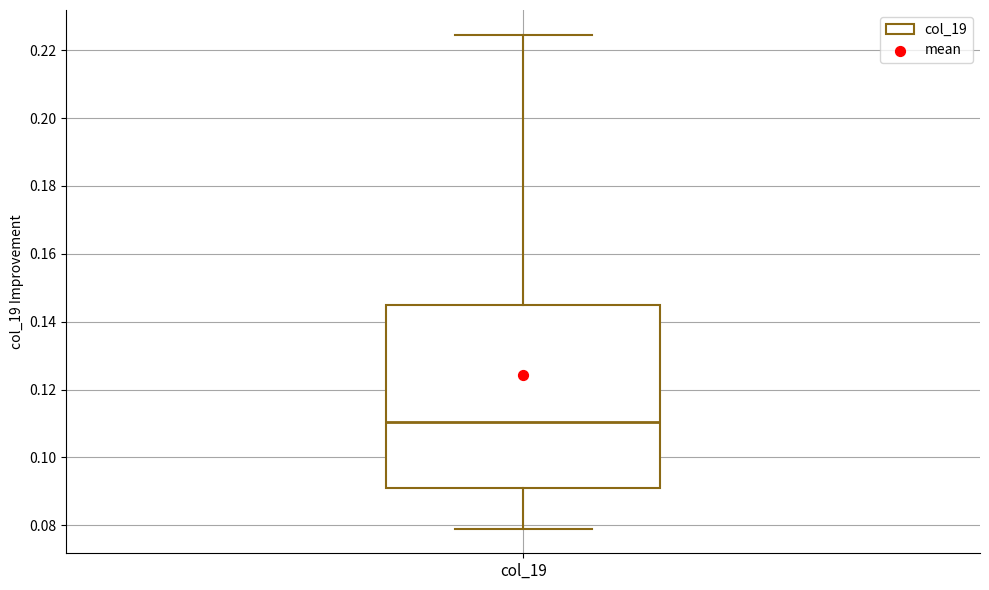

Read this box plot against the y-axis: the position of the median line, the range covered by the box, and the ends of both whiskers. The values are not printed on the chart, so give them approximately, as read against the axis.

median 0.110, box 0.092 to 0.146, whiskers 0.080 to 0.224